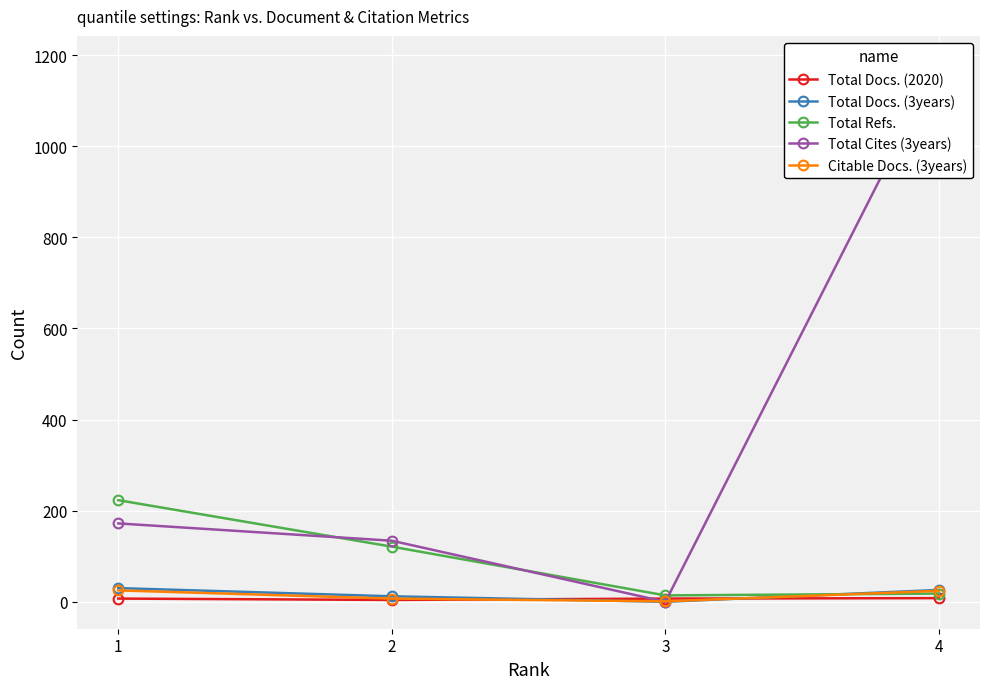

Rank the series by their maximum value, from lowest to highest.

Total Docs. (2020), Citable Docs. (3years), Total Docs. (3years), Total Refs., Total Cites (3years)